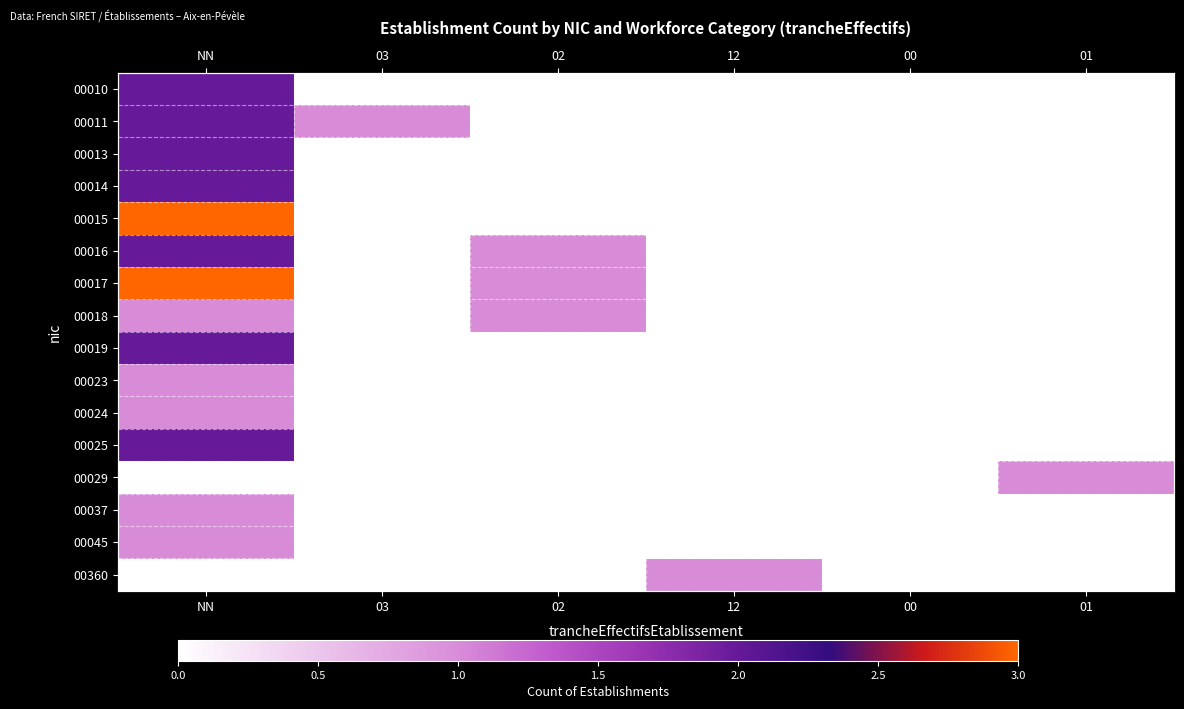

Rank the series by their maximum value, from lowest to highest.

00018, 00023, 00024, 00029, 00037, 00045, 00360, 00010, 00011, 00013, 00014, 00016, 00019, 00025, 00015, 00017